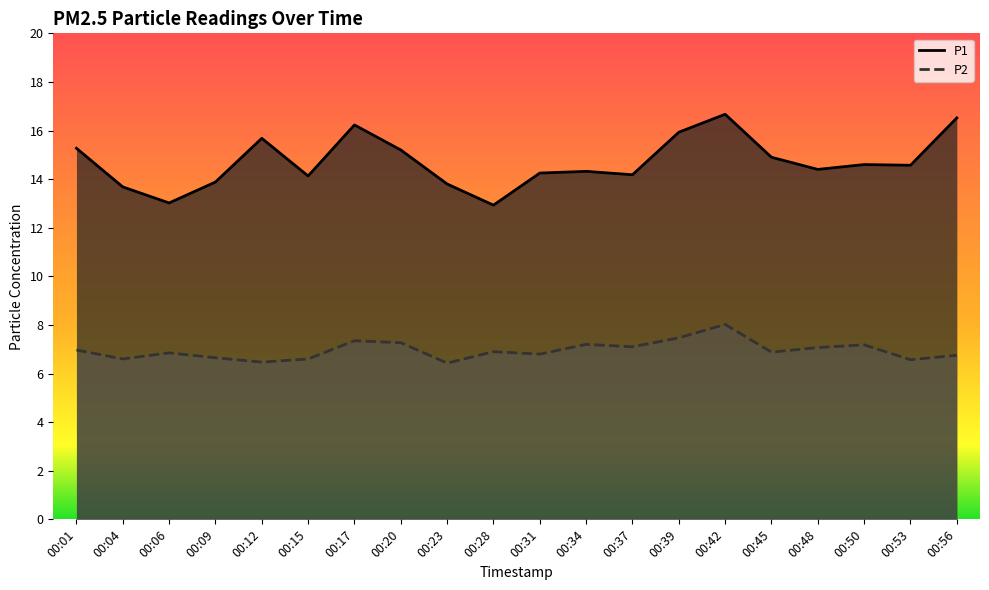

Where is P1 nearest to the value 14?

00:09